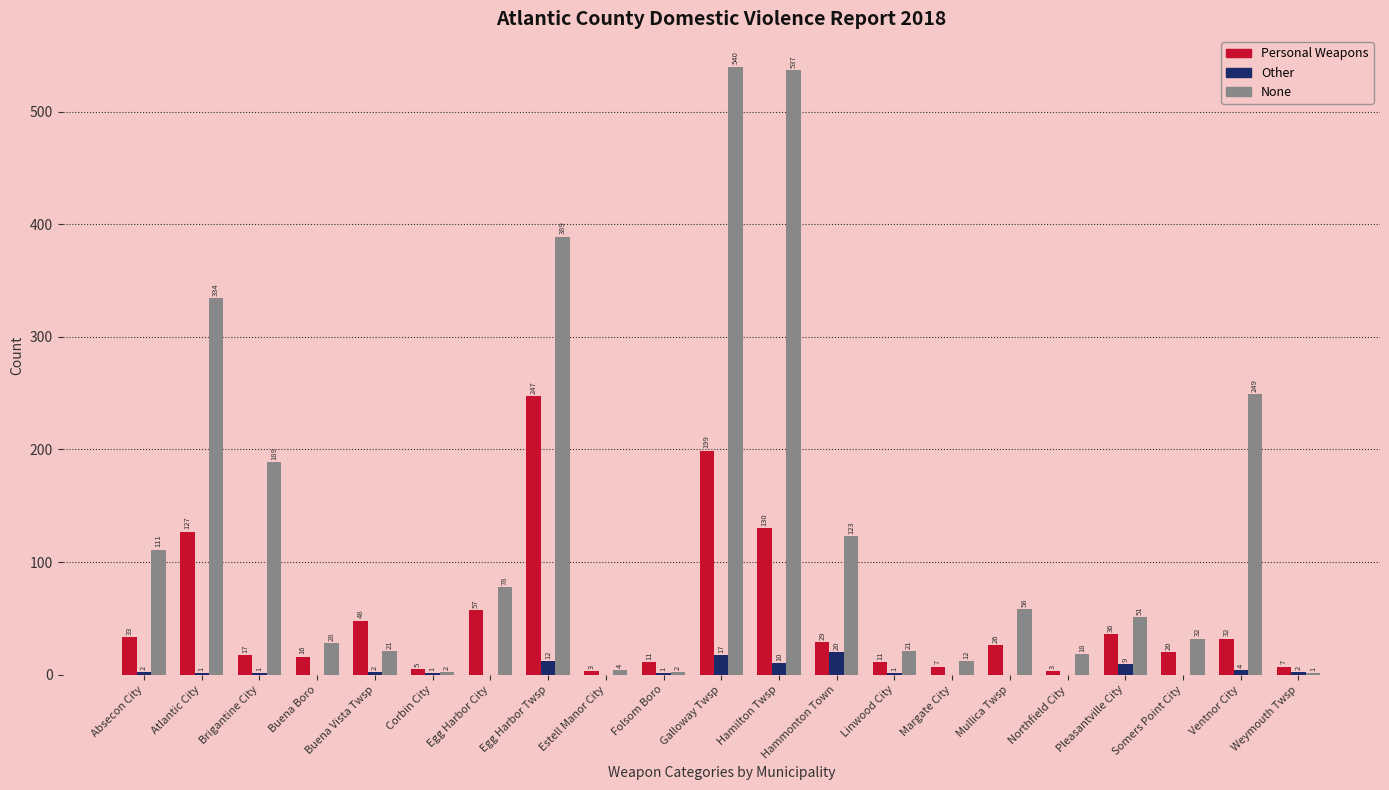

True or false: Personal Weapons has a value of 14 at Pleasantville City.

False